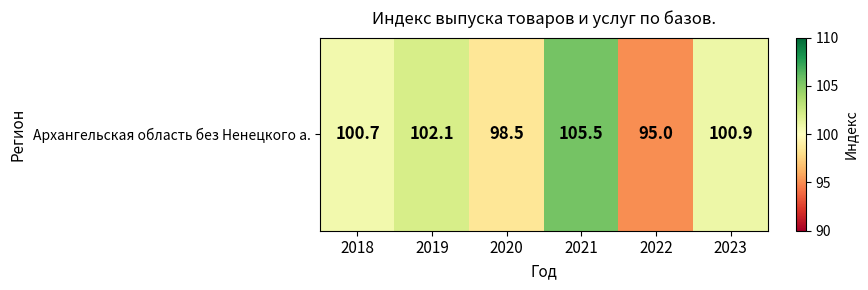

Between 2022 and 2020, which is larger?

2020